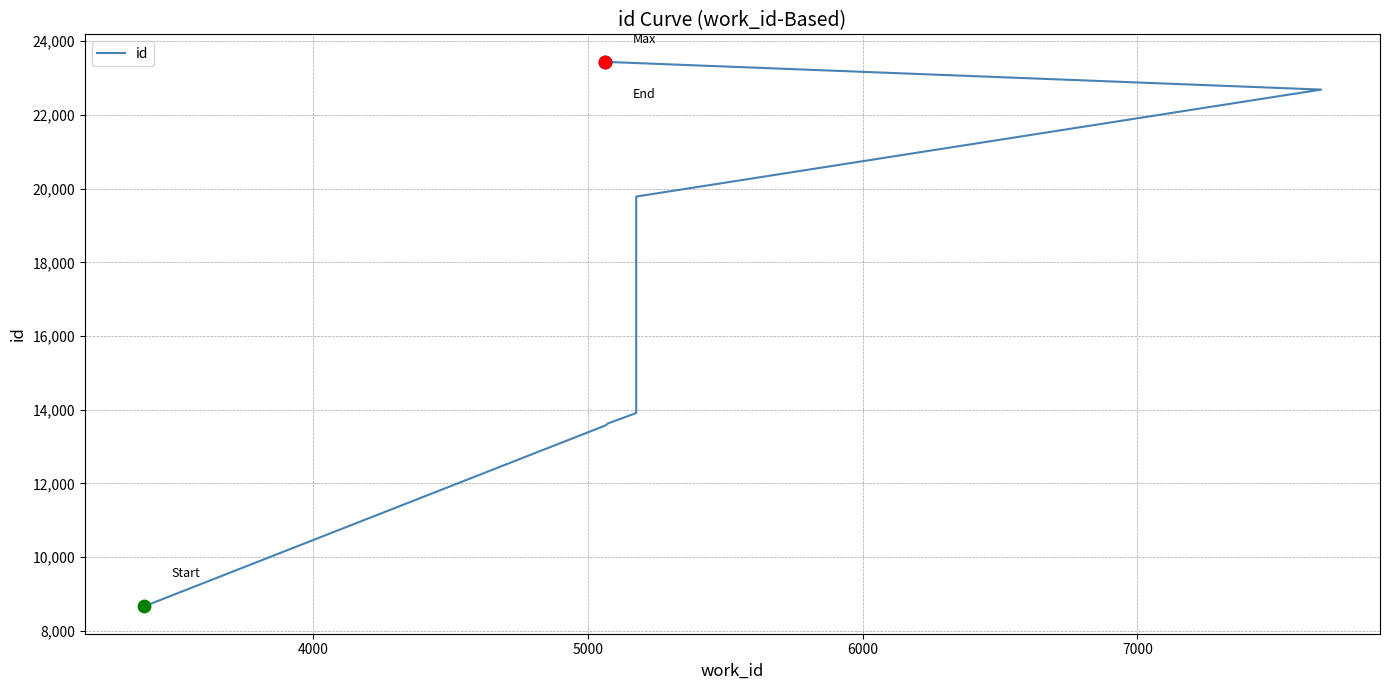

Which has a higher value, 4000 or 6000?

6000